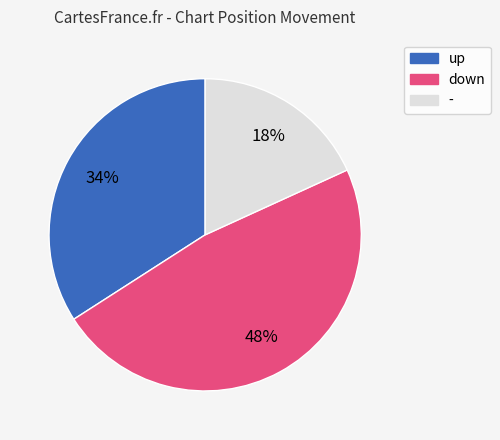

What is the largest slice in the pie chart?

down